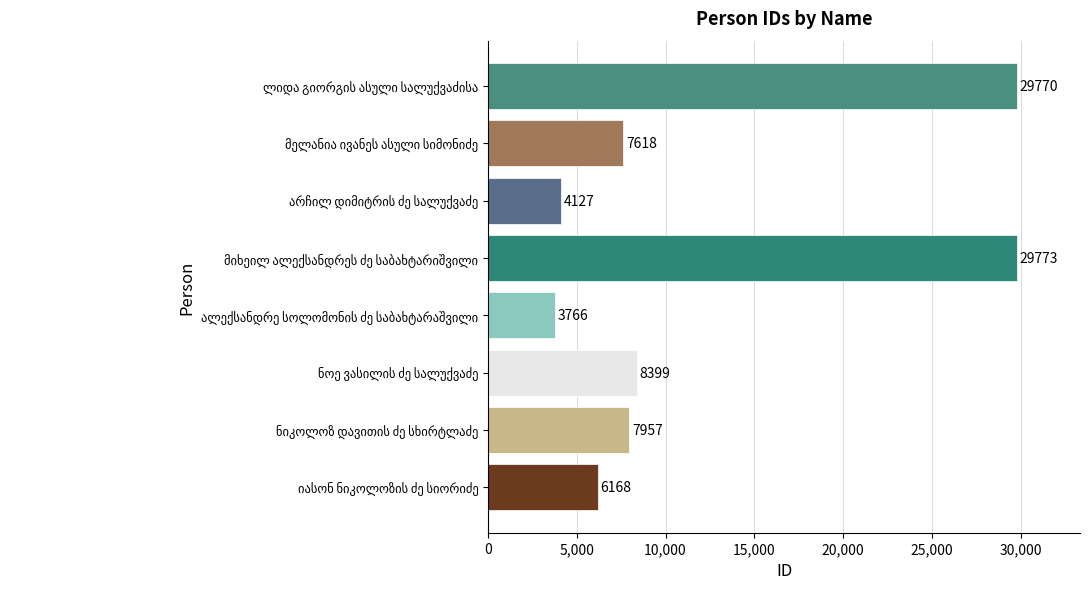

How many categories are shown in the chart?

8